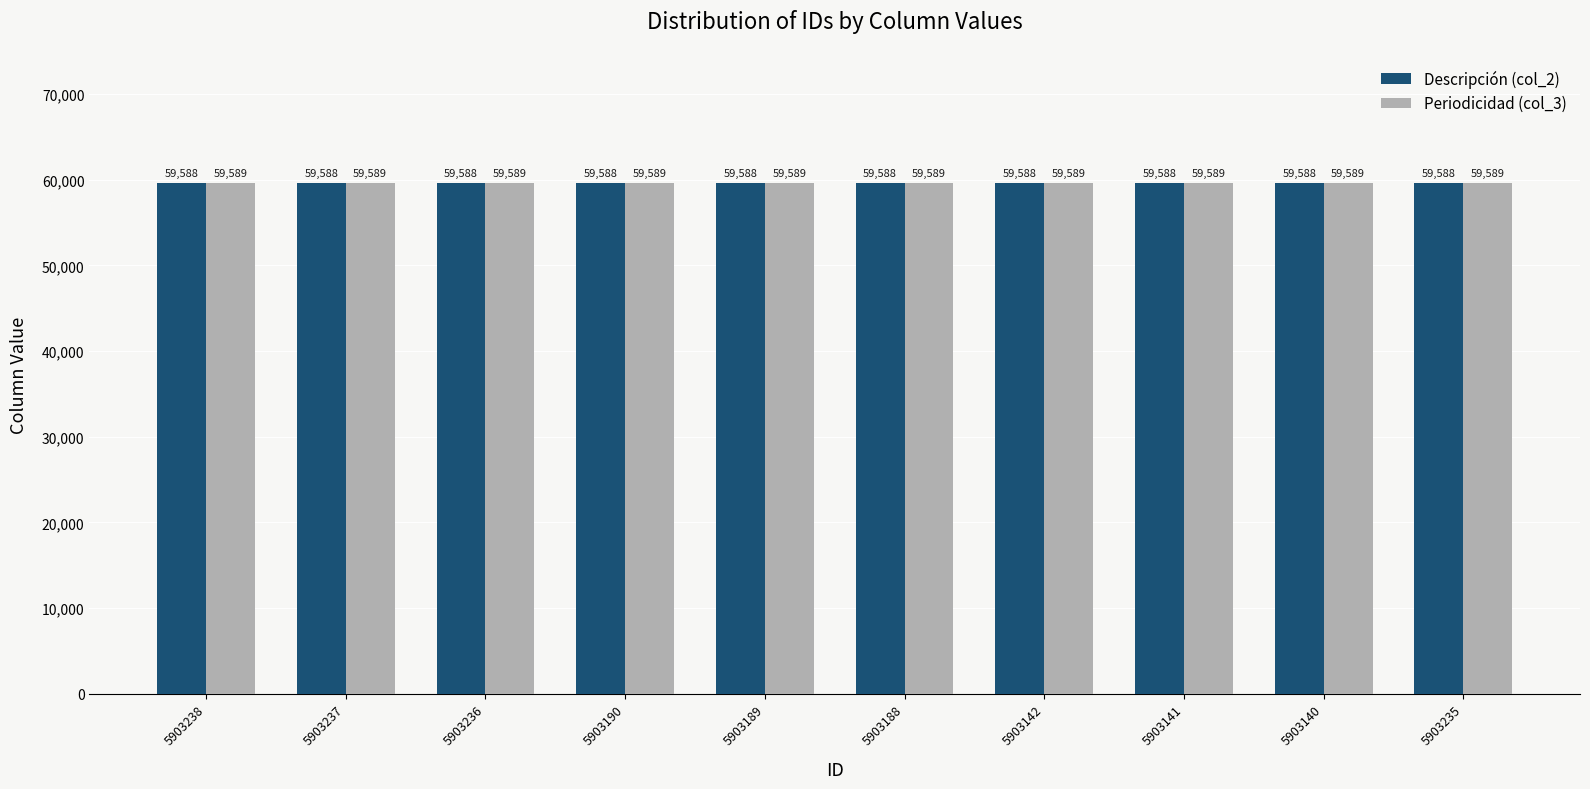

What is the total value across all series at 5903190?

119177